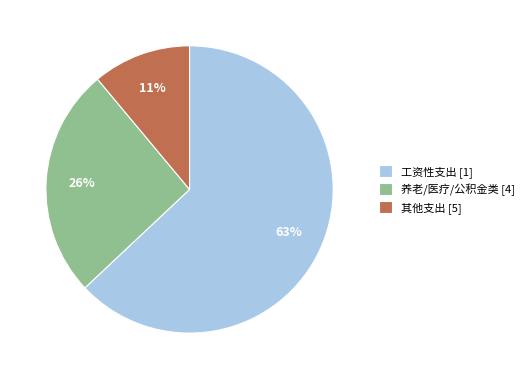

To the nearest percent, what percentage of the pie is 养老/医疗/公积金类 [4]?

26%